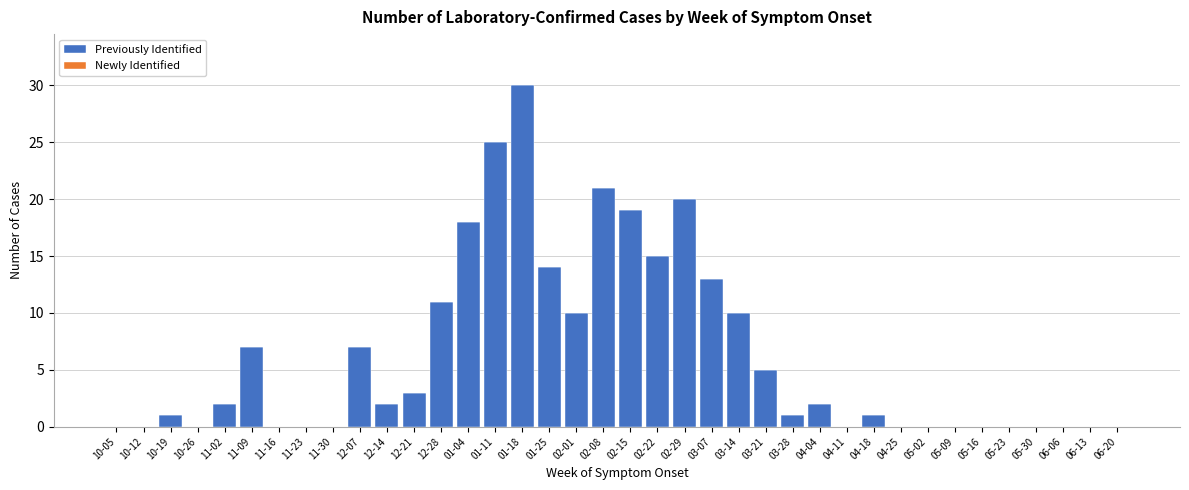

What is the sum of all values?

237